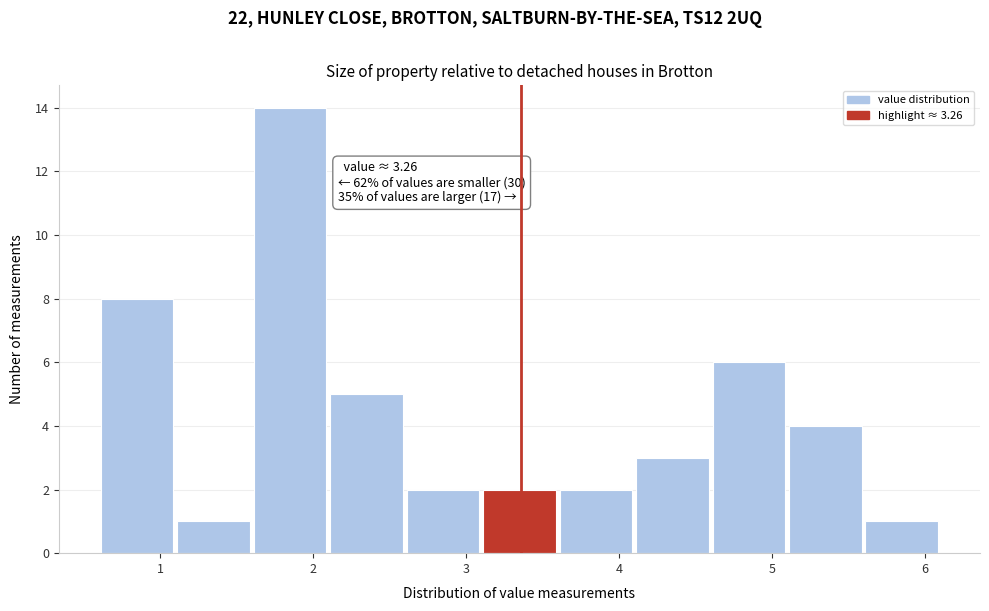

Which range on the x-axis has the tallest bar?

1.61 to 2.11